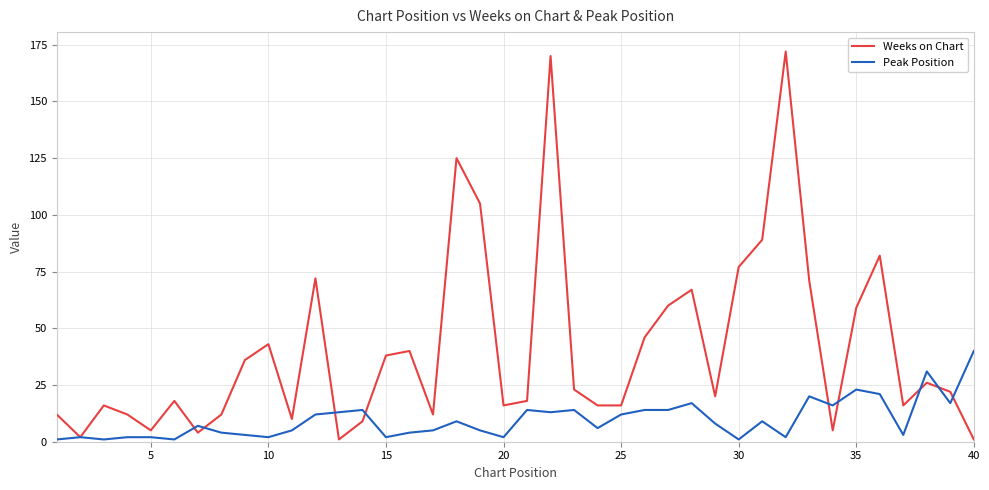

Which series has the largest range (max minus min)?

Weeks on Chart